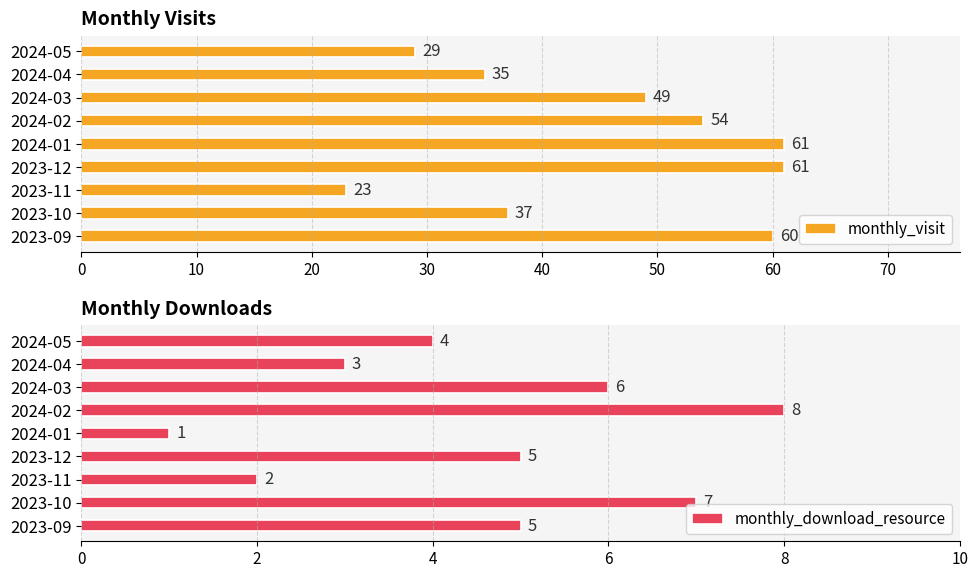

What is the value of the monthly_visit bar at the 2nd from the left?

37